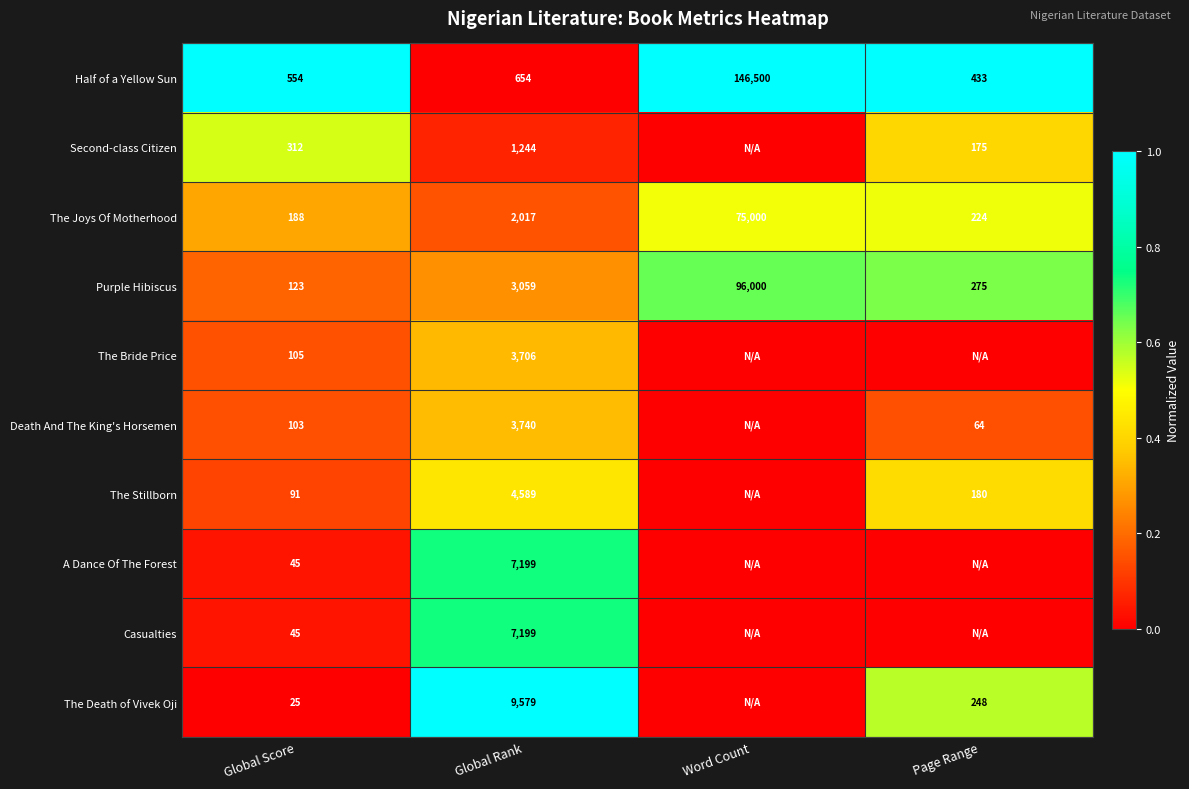

What is the difference between the maximum and second lowest values in the Half of a Yellow Sun series?

145946